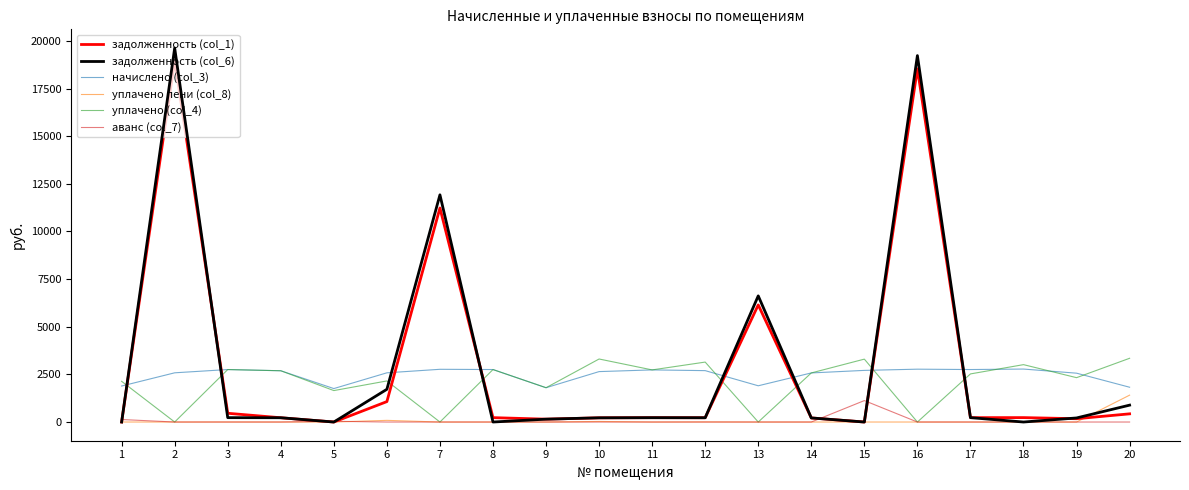

Which series has the widest spread of values?

задолженность (col_6)